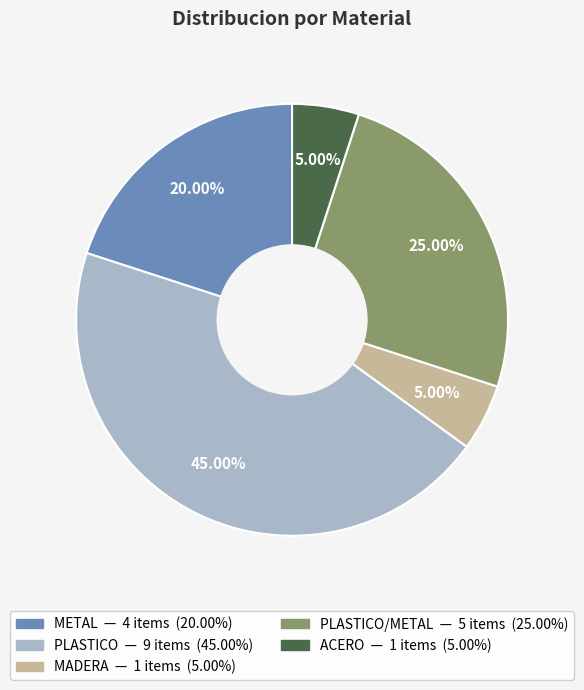

Does any single category account for the majority?

No